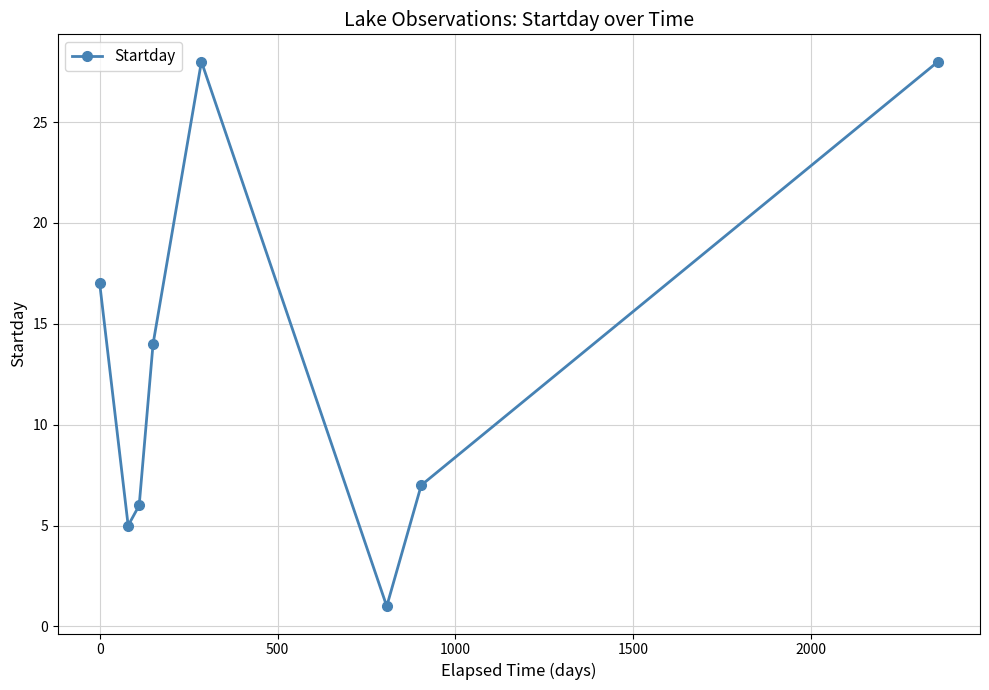

What is the value of the 4th point from the left?

14